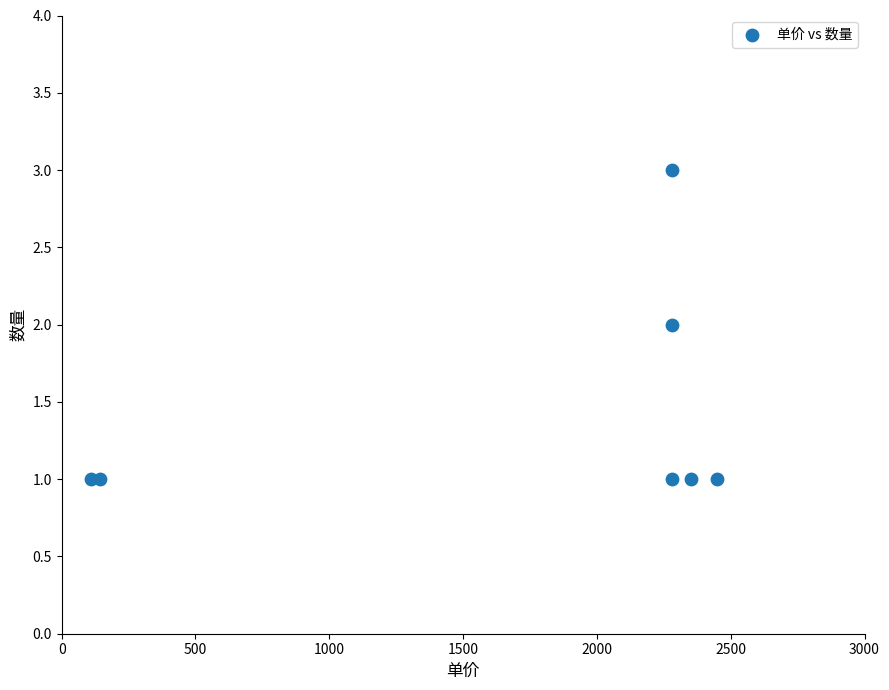

What is the average X value?

1699